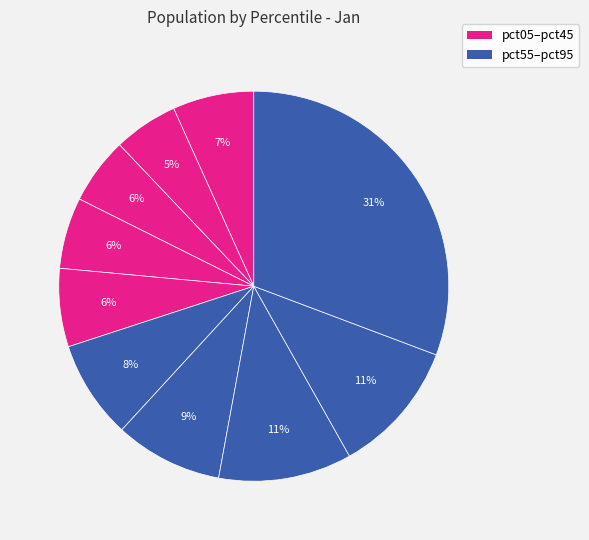

Count the number of slices in the pie.

10